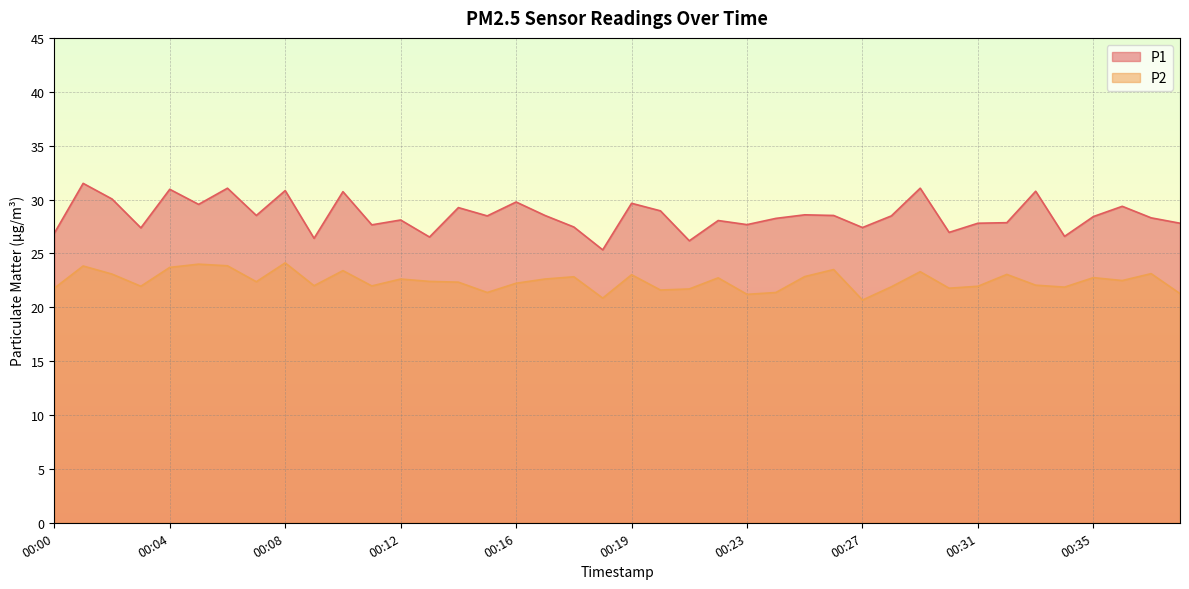

True or false: P1 and P2 intersect in this chart.

False